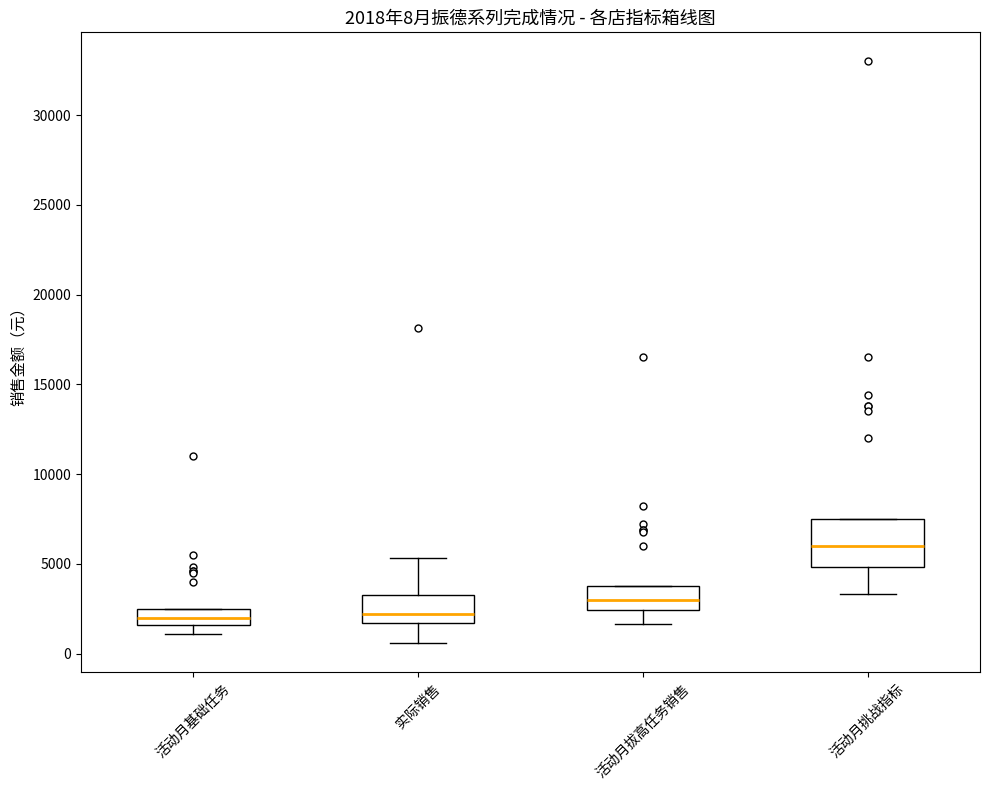

Which box has the highest median line?

活动月挑战指标